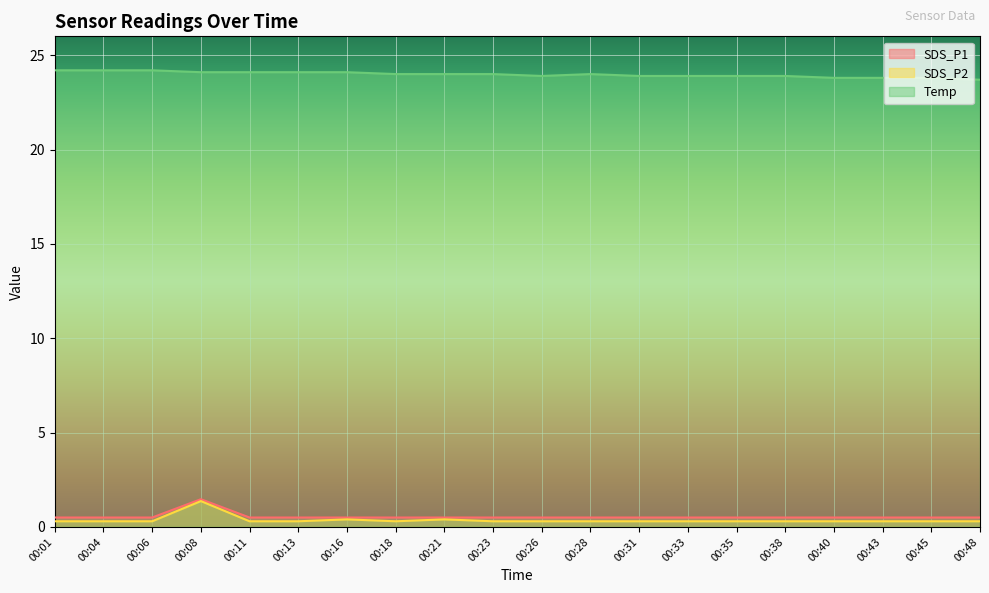

Which category has the highest value in the SDS_P1 series?

00:08